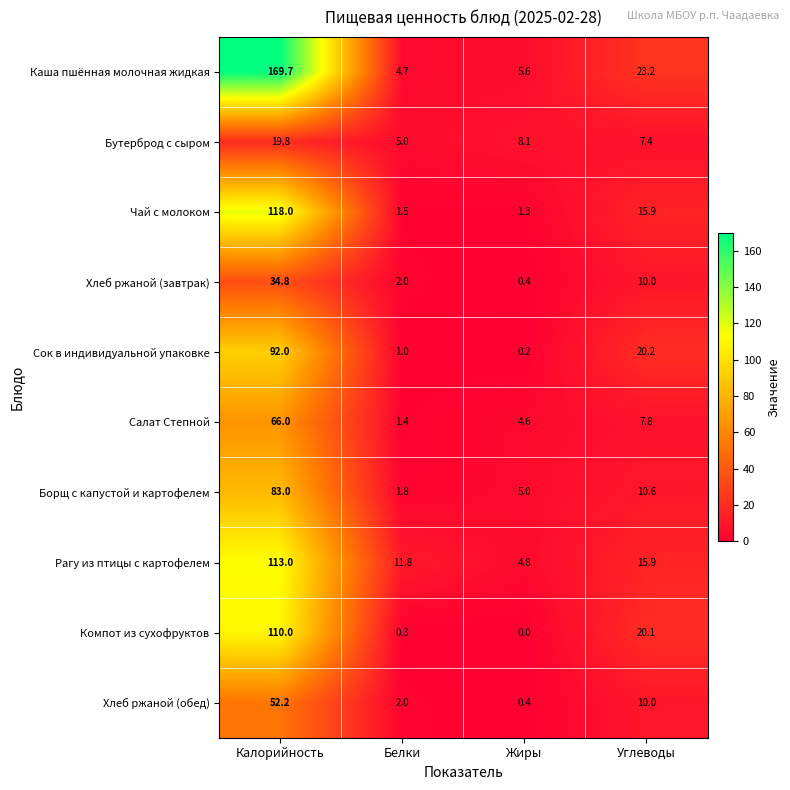

How many distinct data groups are displayed?

10